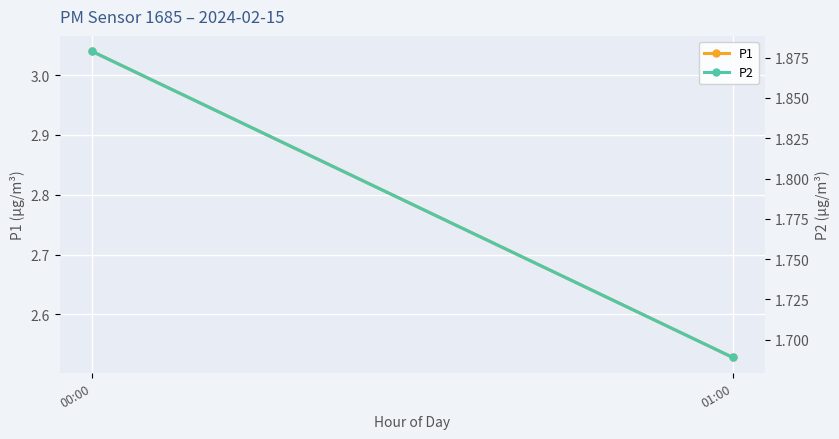

What is the greatest value displayed?

3.0